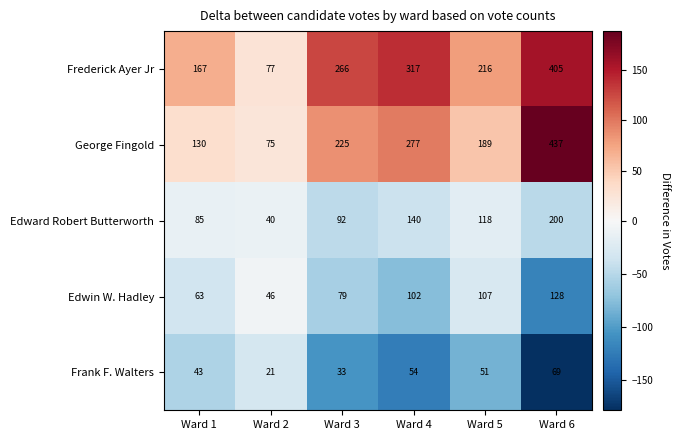

Reading right to left, transcribe all the data shown in this chart.

Frederick Ayer Jr: Ward 6=405	Ward 5=216	Ward 4=317	Ward 3=266	Ward 2=77	Ward 1=167
George Fingold: Ward 6=437	Ward 5=189	Ward 4=277	Ward 3=225	Ward 2=75	Ward 1=130
Edward Robert Butterworth: Ward 6=200	Ward 5=118	Ward 4=140	Ward 3=92	Ward 2=40	Ward 1=85
Edwin W. Hadley: Ward 6=128	Ward 5=107	Ward 4=102	Ward 3=79	Ward 2=46	Ward 1=63
Frank F. Walters: Ward 6=69	Ward 5=51	Ward 4=54	Ward 3=33	Ward 2=21	Ward 1=43